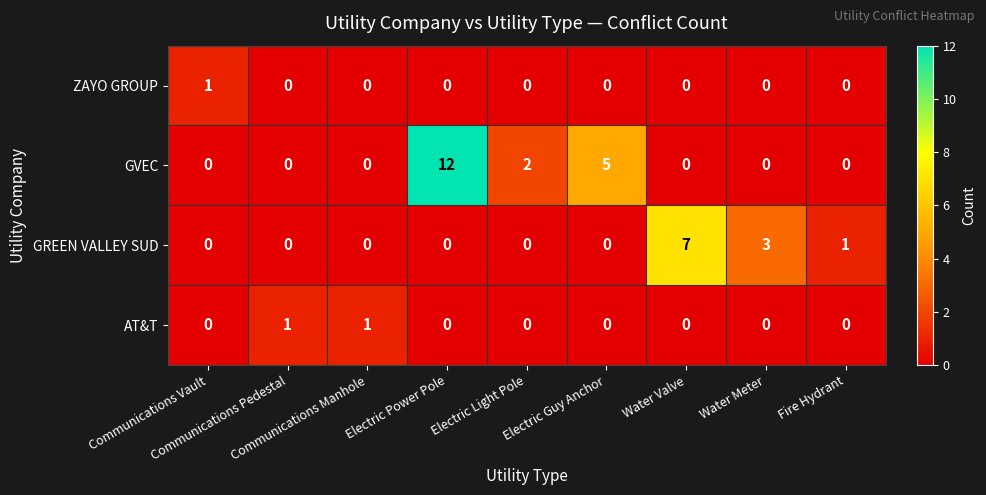

What is the sum of all GVEC values?

19